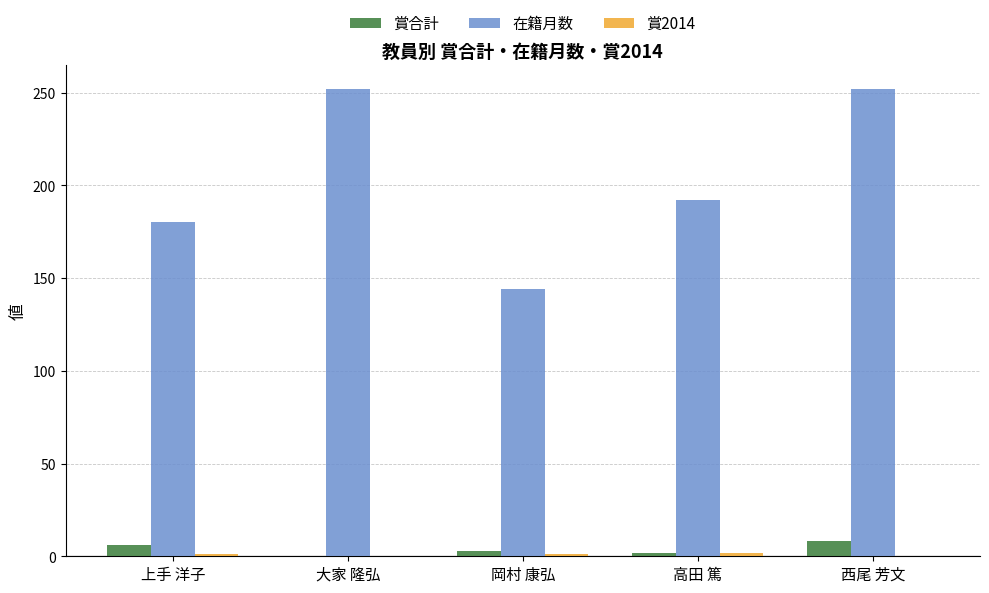

Where is 在籍月数 nearest to the value 198?

高田 篤